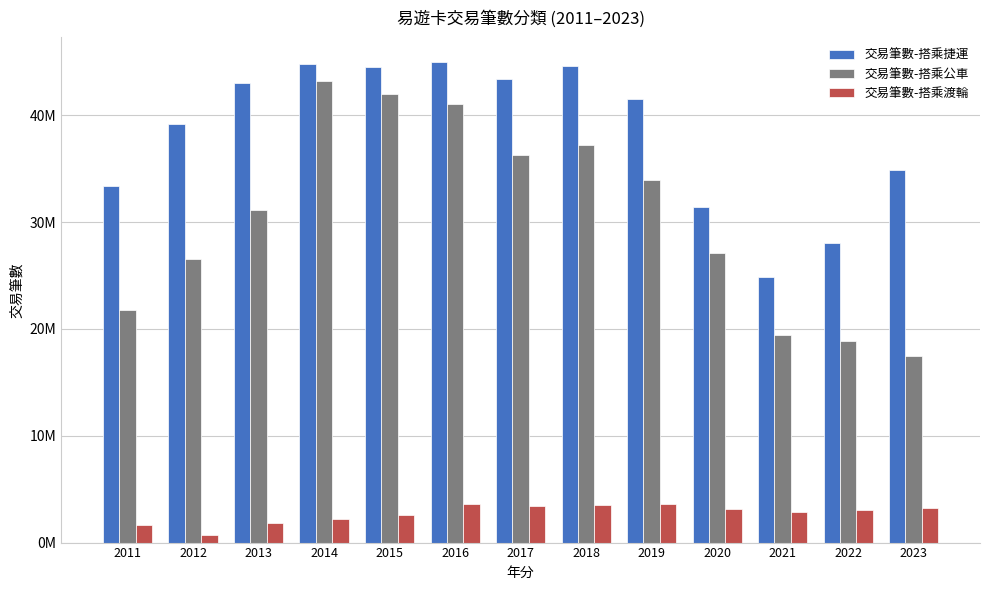

Reading right to left, list all the values displayed in this chart.

交易筆數-搭乘捷運: 2023=34875970	2022=28089686	2021=24901105	2020=31454359	2019=41569163	2018=44650485	2017=43390437	2016=45032390	2015=44481106	2014=44801260	2013=42992848	2012=39148523	2011=33421076
交易筆數-搭乘公車: 2023=17455747	2022=18837590	2021=19441409	2020=27082552	2019=33954278	2018=37189990	2017=36241833	2016=41037237	2015=41992522	2014=43226957	2013=31113292	2012=26547464	2011=21792048
交易筆數-搭乘渡輪: 2023=3241568	2022=3076884	2021=2851352	2020=3134976	2019=3565715	2018=3484011	2017=3466594	2016=3572007	2015=2584803	2014=2194213	2013=1791244	2012=740036	2011=1646175